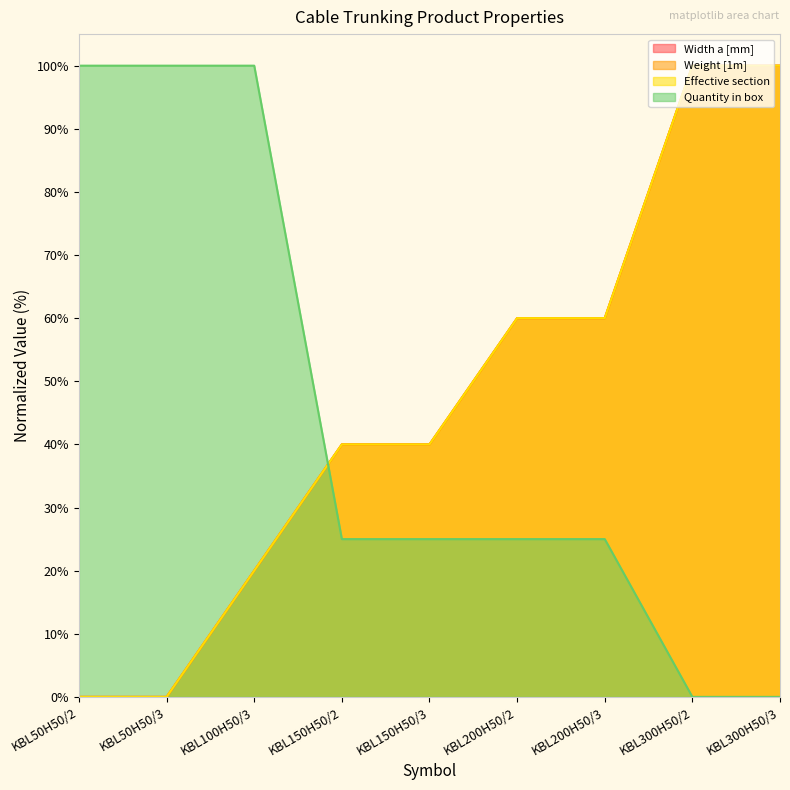

What is the difference between the maximum and minimum values in the Width a [mm] series?

100.0